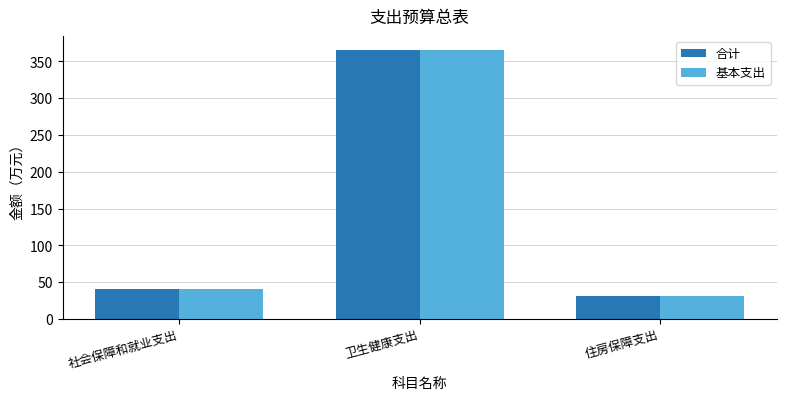

List the labels in order of 基本支出 value, largest first.

卫生健康支出, 社会保障和就业支出, 住房保障支出